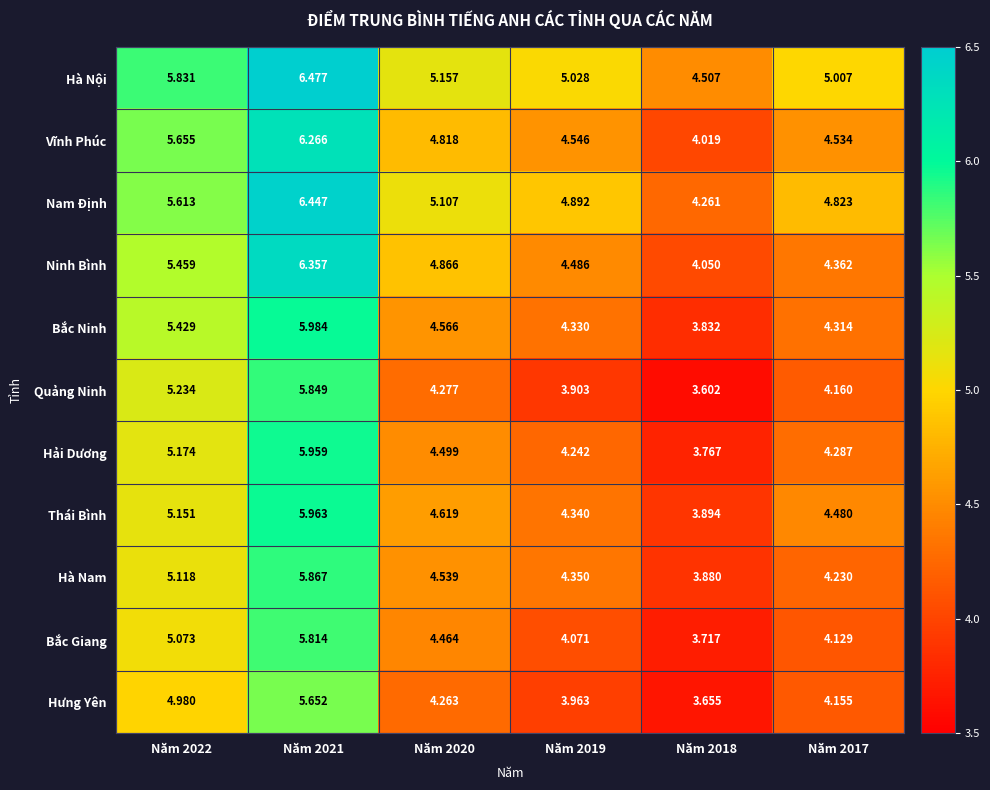

At how many categories does at least one series exceed 3?

6